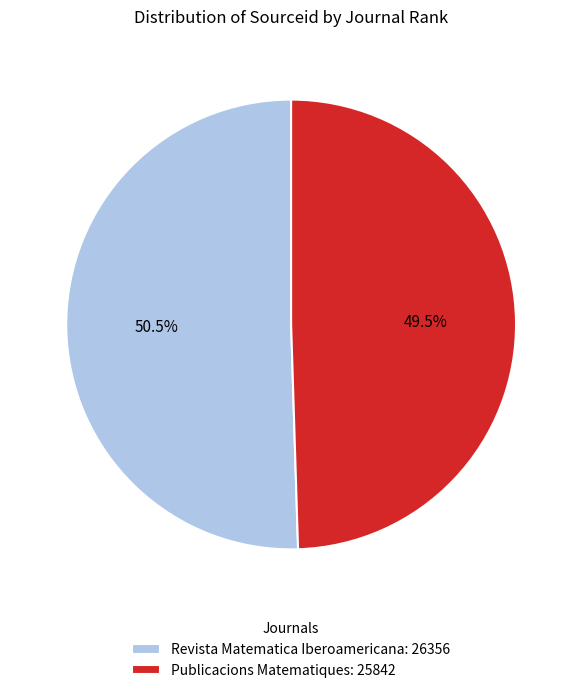

What is the majority slice?

Revista Matematica Iberoamericana